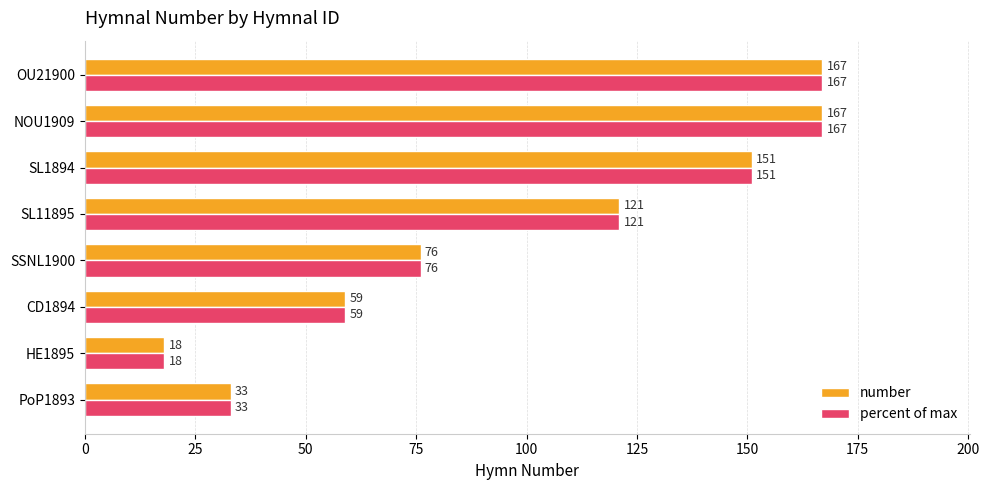

True or false: percent of max has a value of 269.1 at OU21900.

False